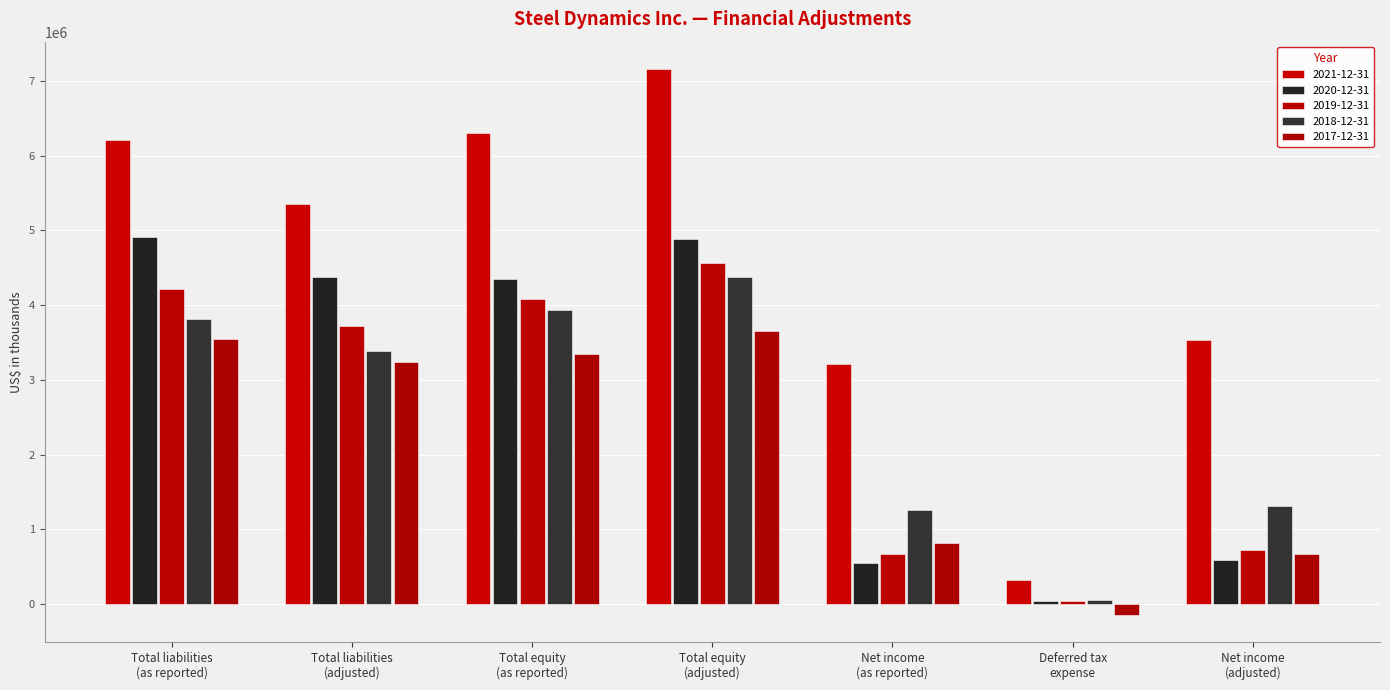

At how many categories does at least one series exceed 1929688?

6